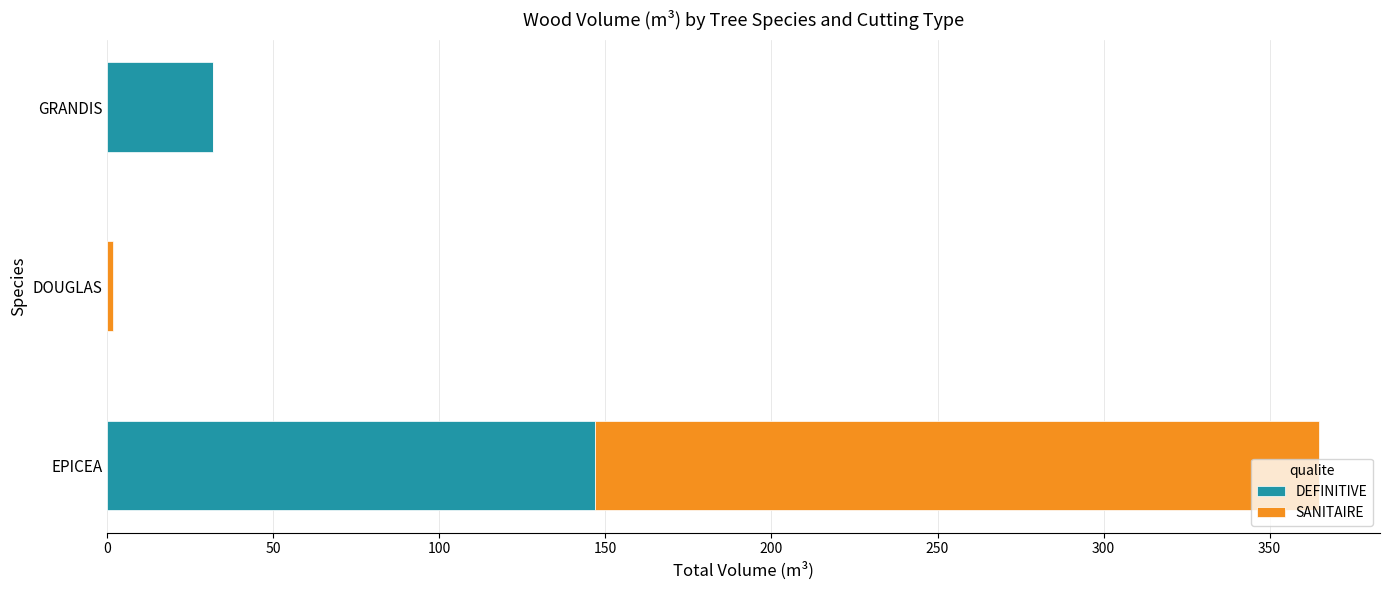

The DEFINITIVE series shows 0.0 at DOUGLAS. True or false?

True